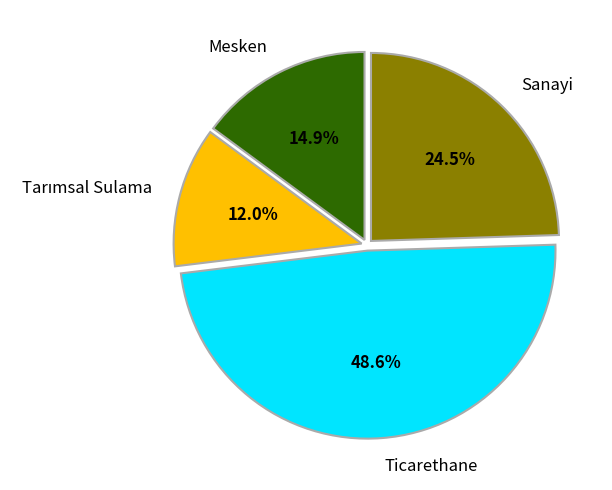

Which slice is the largest?

Ticarethane